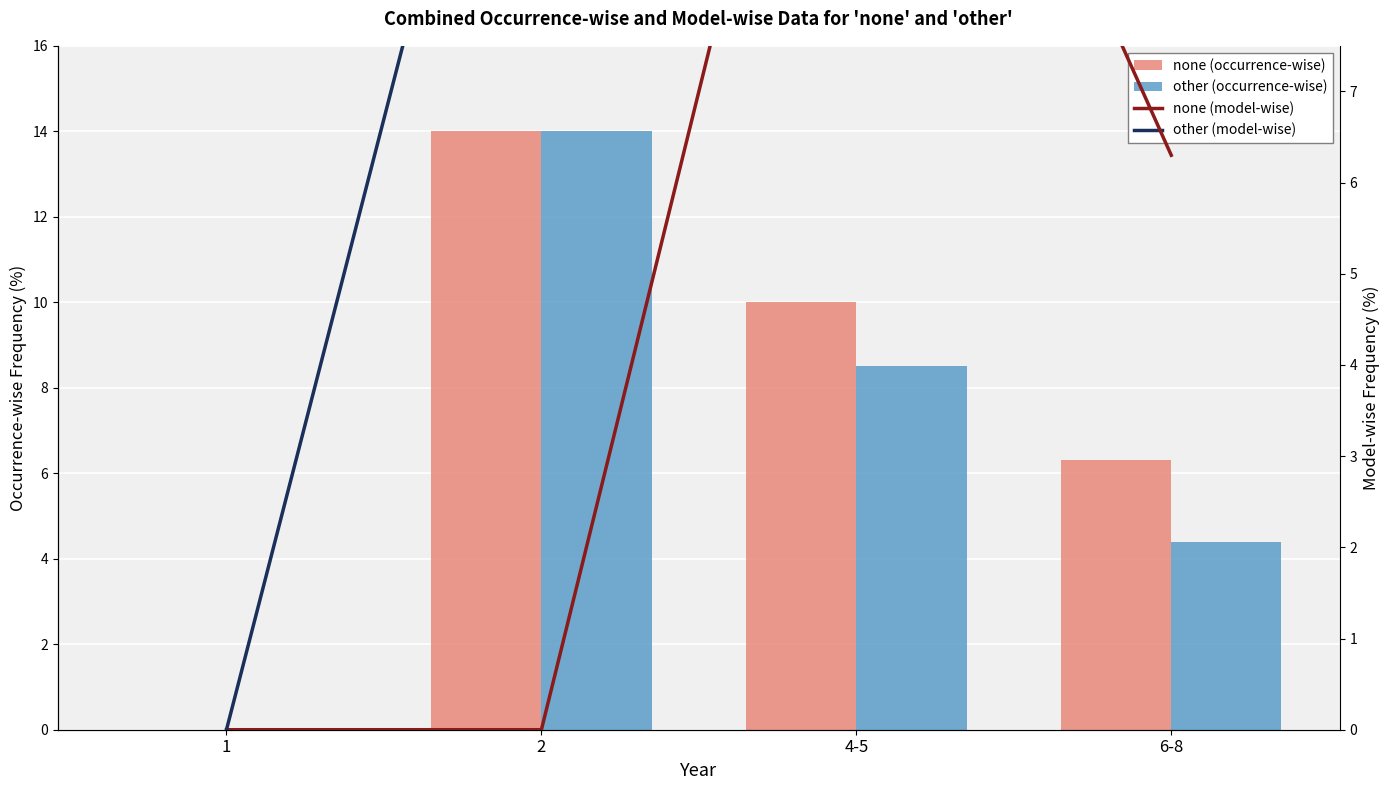

What is the spread (max minus min) of values at 6-8?

6.0